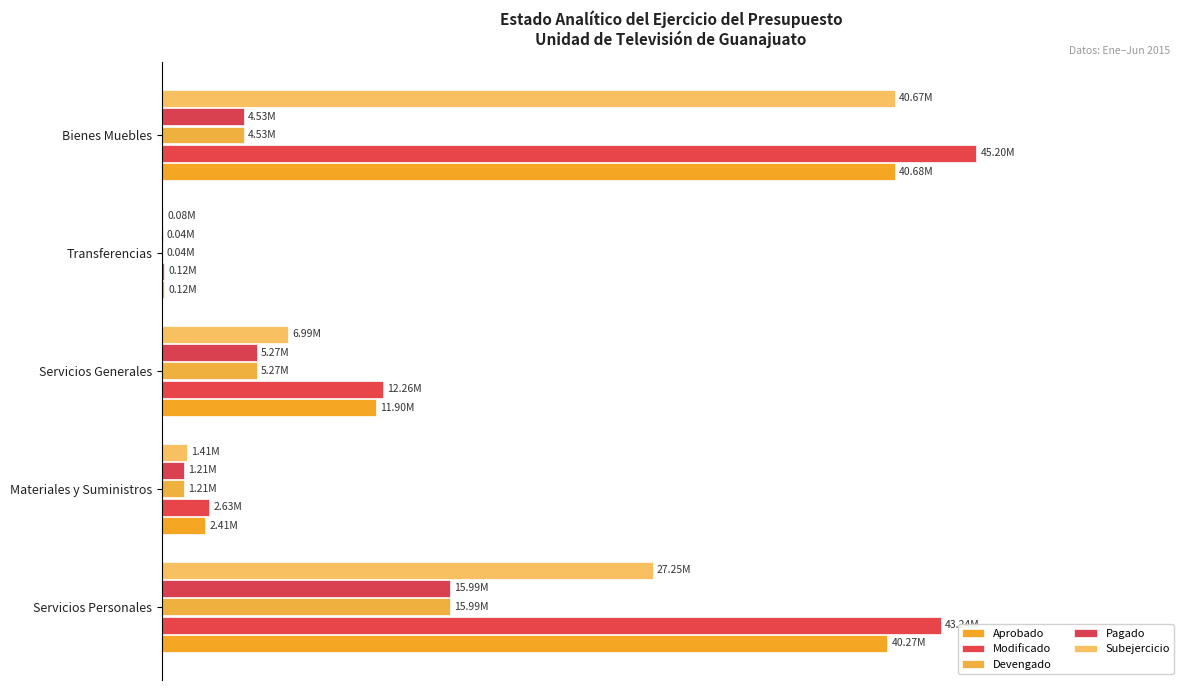

What are all the series names shown in the legend?

Aprobado, Modificado, Devengado, Pagado, Subejercicio